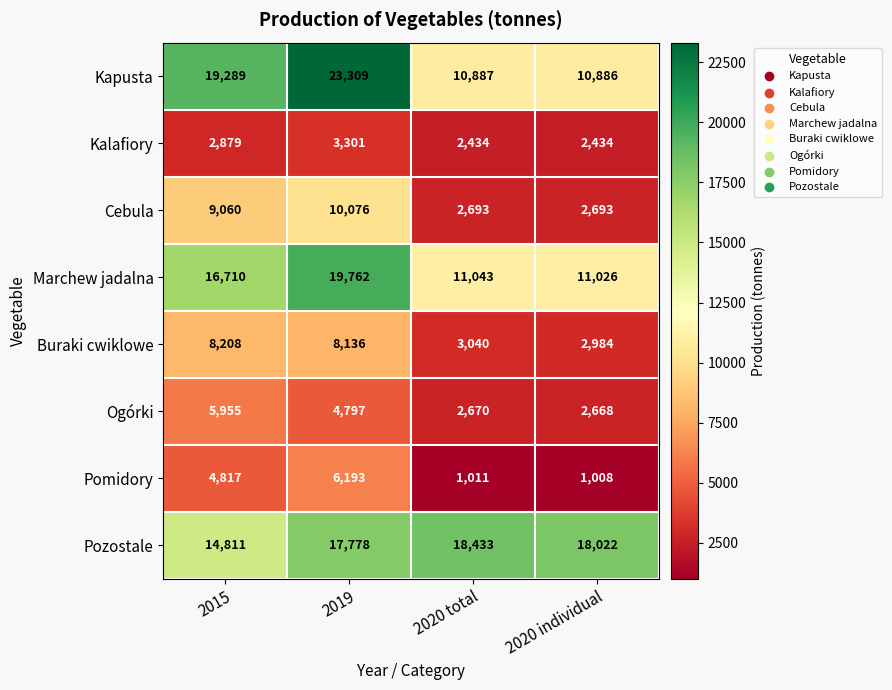

At which category does the chart reach its minimum across all series?

2020 individual